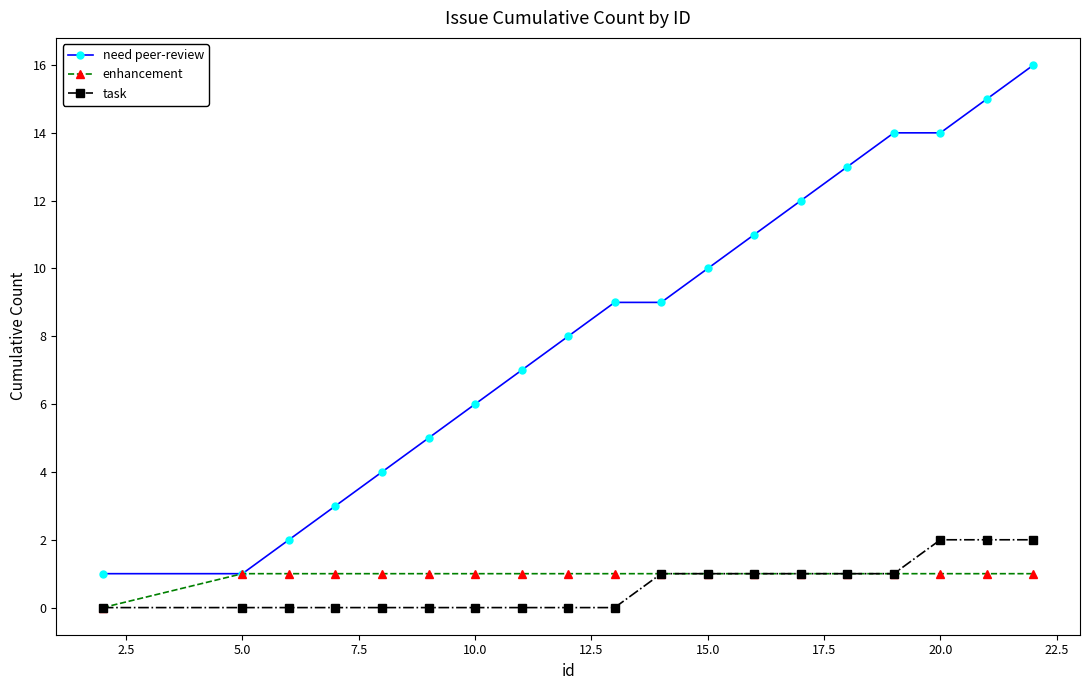

True or false: need peer-review and task intersect in this chart.

False